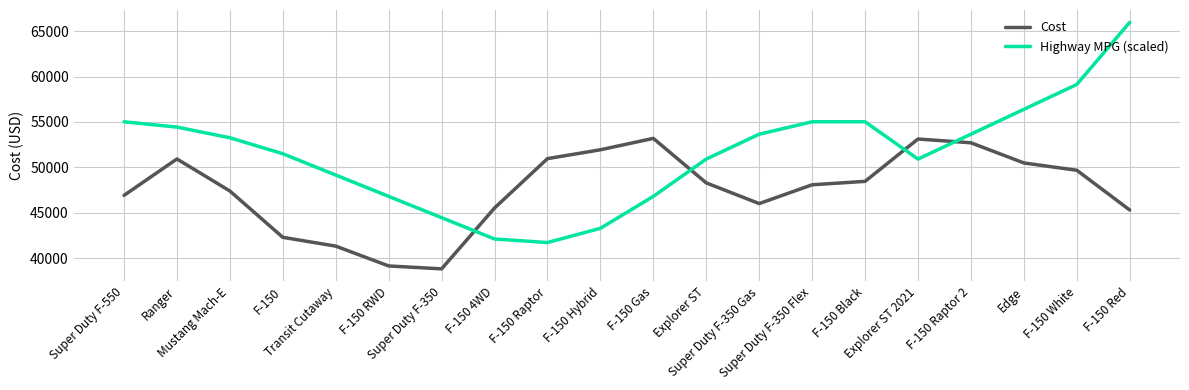

Which series has the largest total across all categories?

Highway MPG (scaled)